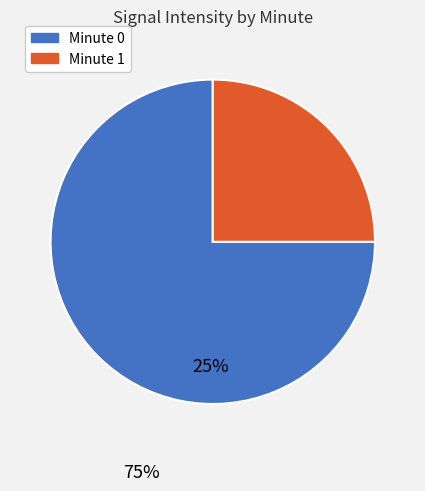

Is there any slice that represents more than half of the pie?

Yes